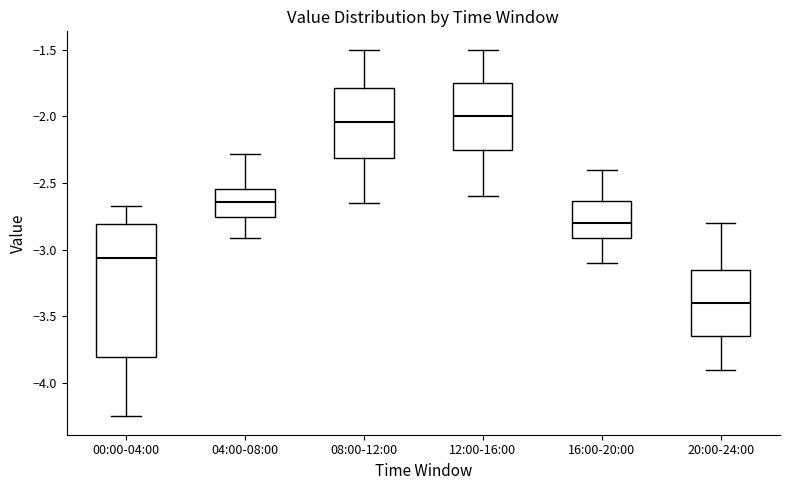

Which box is the tallest, from its lower edge to its upper edge?

00:00-04:00